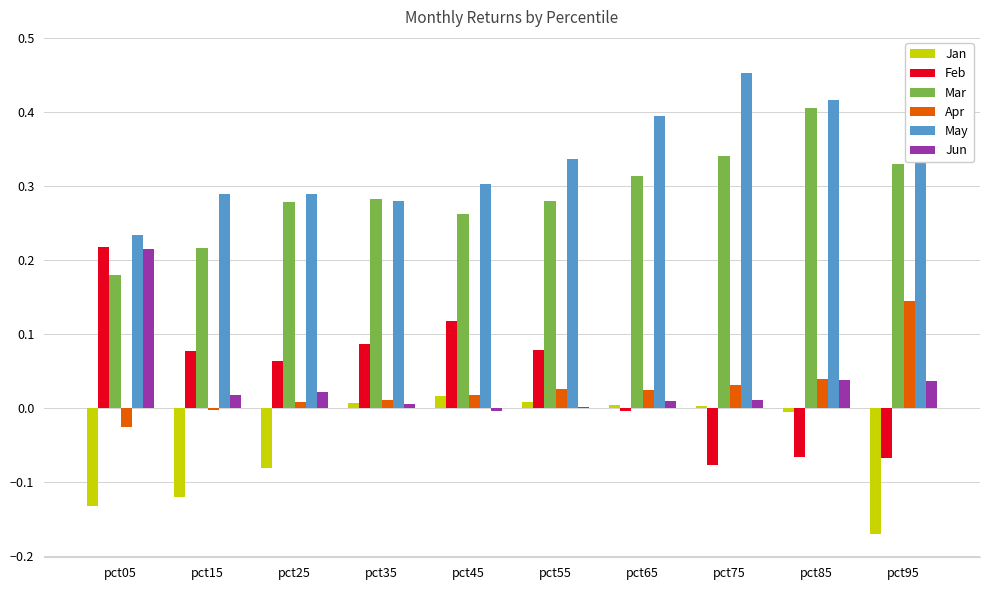

At pct25, list the series in order from smallest to largest.

Jan, Apr, Jun, Feb, Mar, May